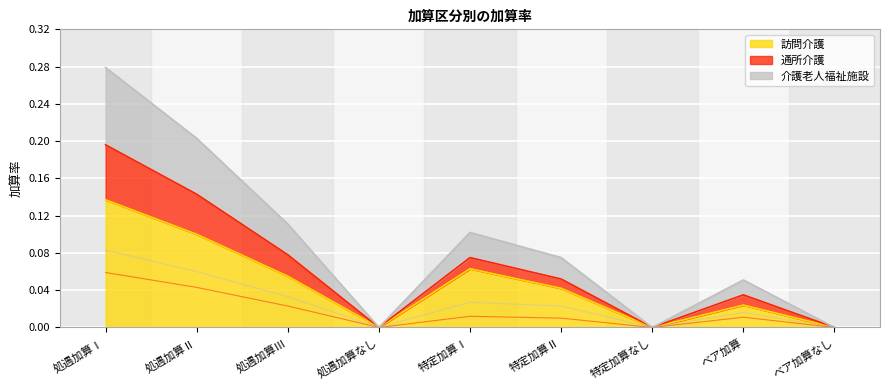

How many lines are shown in the chart?

3